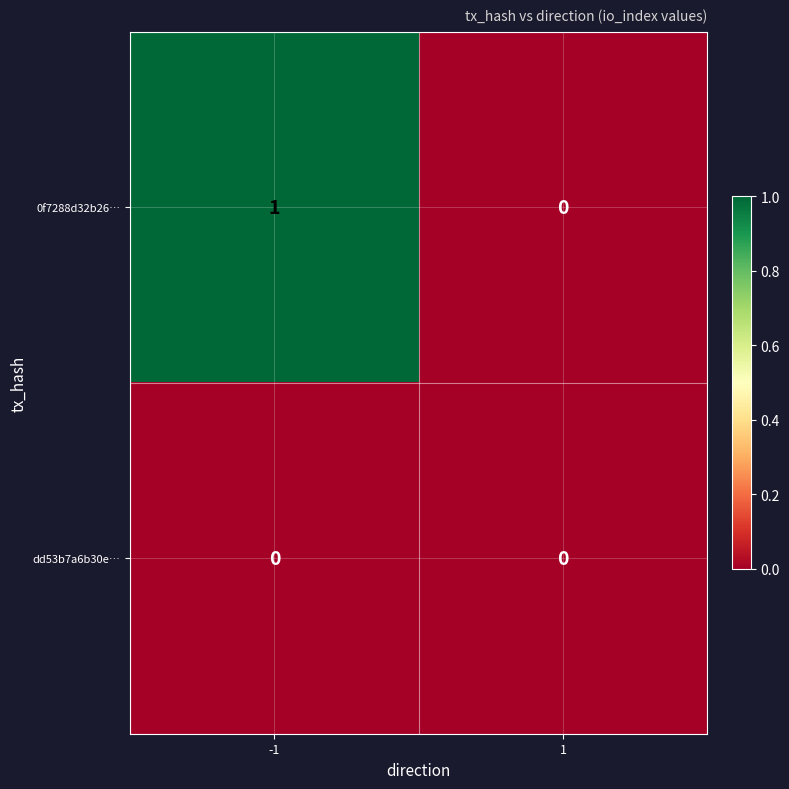

At which category does the chart reach its peak across all series?

-1